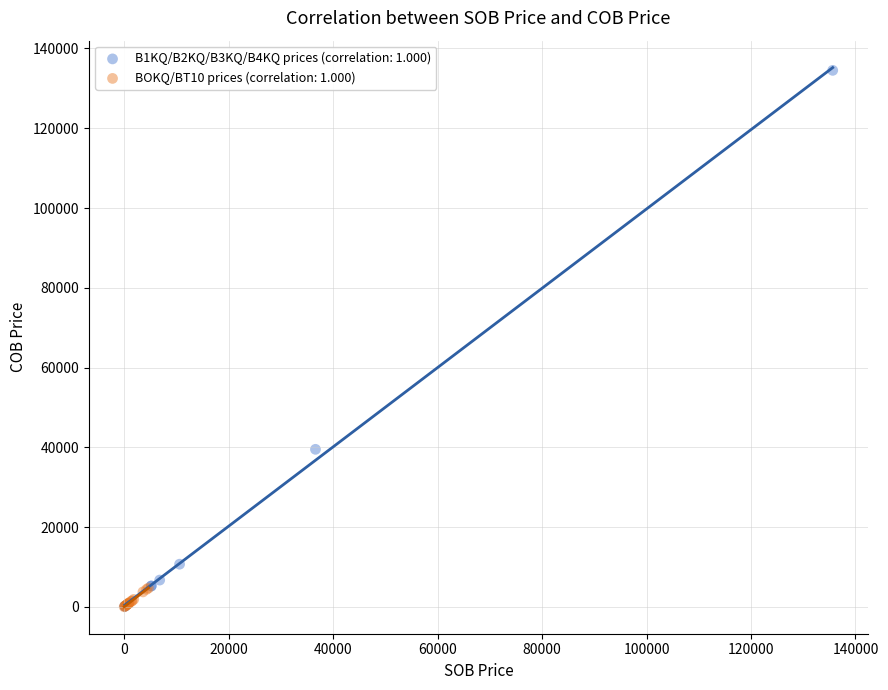

Which series contains the highest Y value?

B1KQ/B2KQ/B3KQ/B4KQ prices (correlation: 1.000)